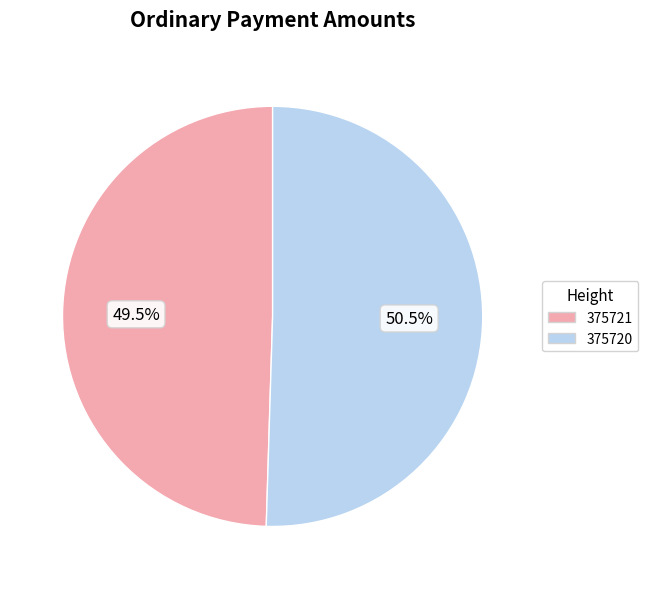

How many segments does this pie chart have?

2